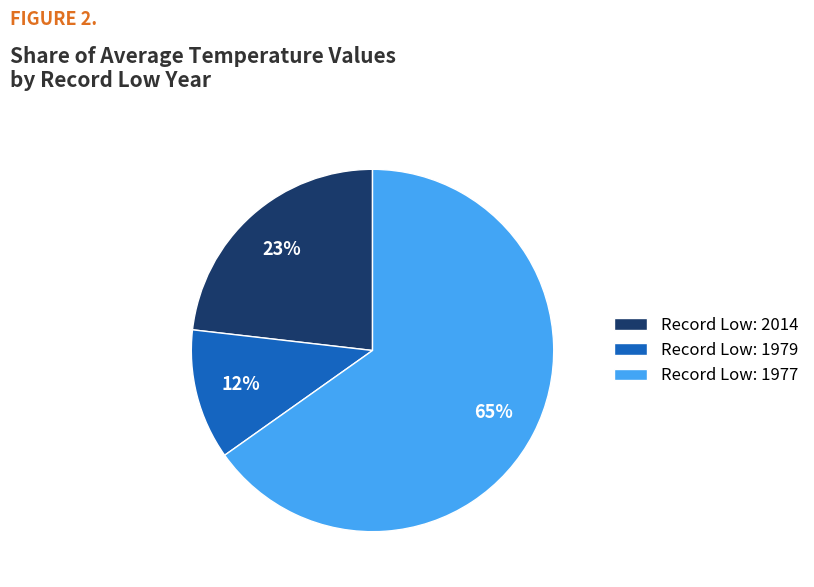

Combined, do Record Low: 1979 and Record Low: 2014 account for over 50%?

No